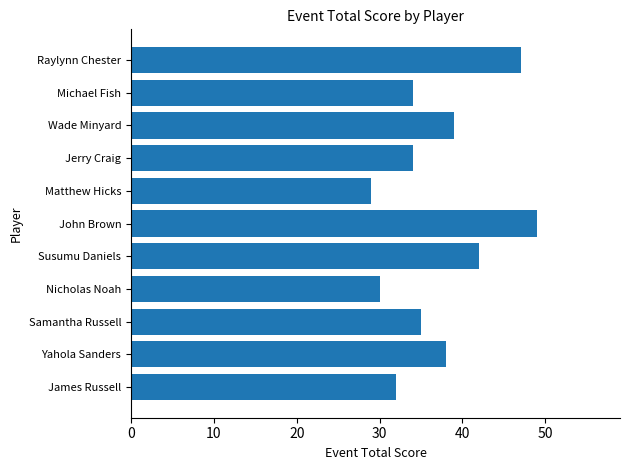

The value at Wade Minyard is 39. True or false?

True